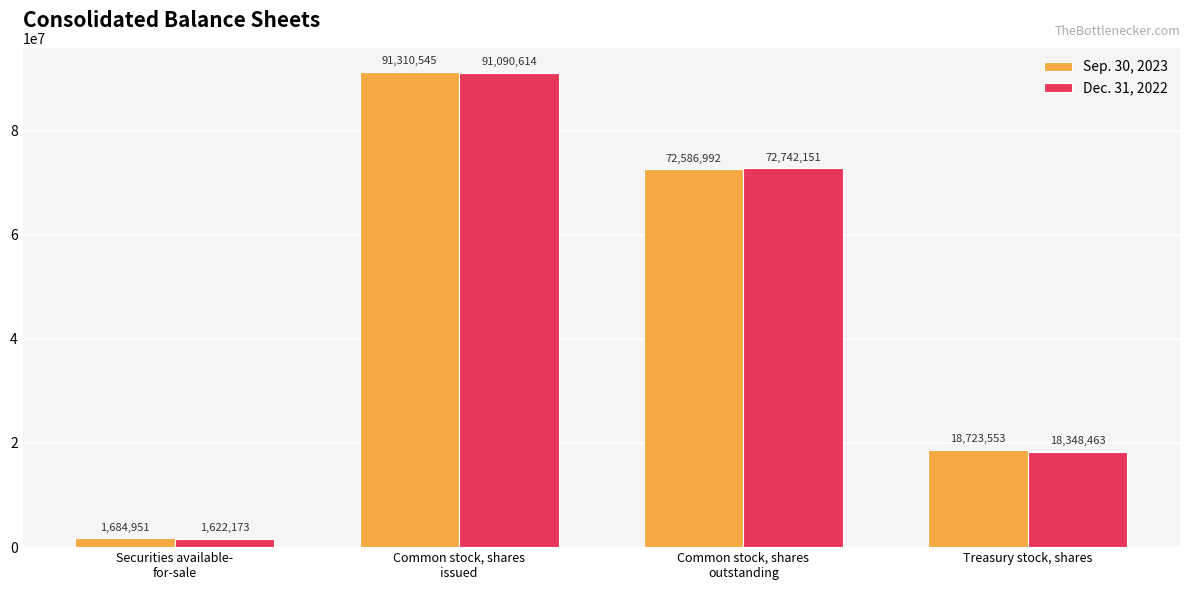

How many groups of bars are there?

4